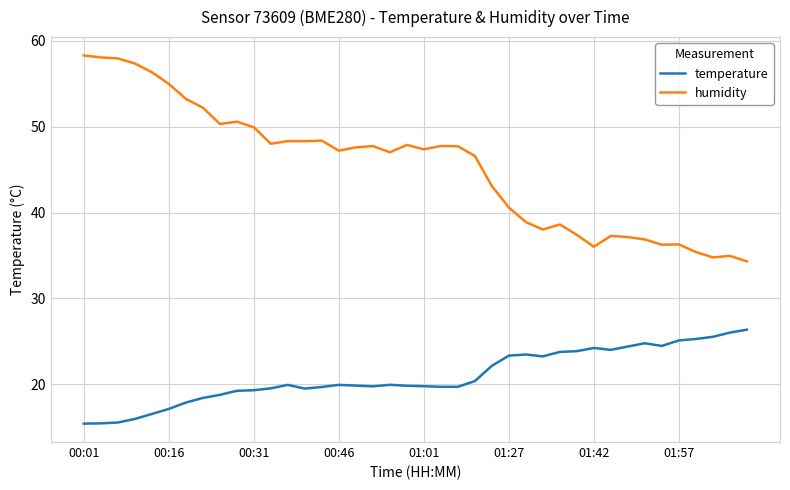

List the series in order of their peak value, highest first.

humidity, temperature